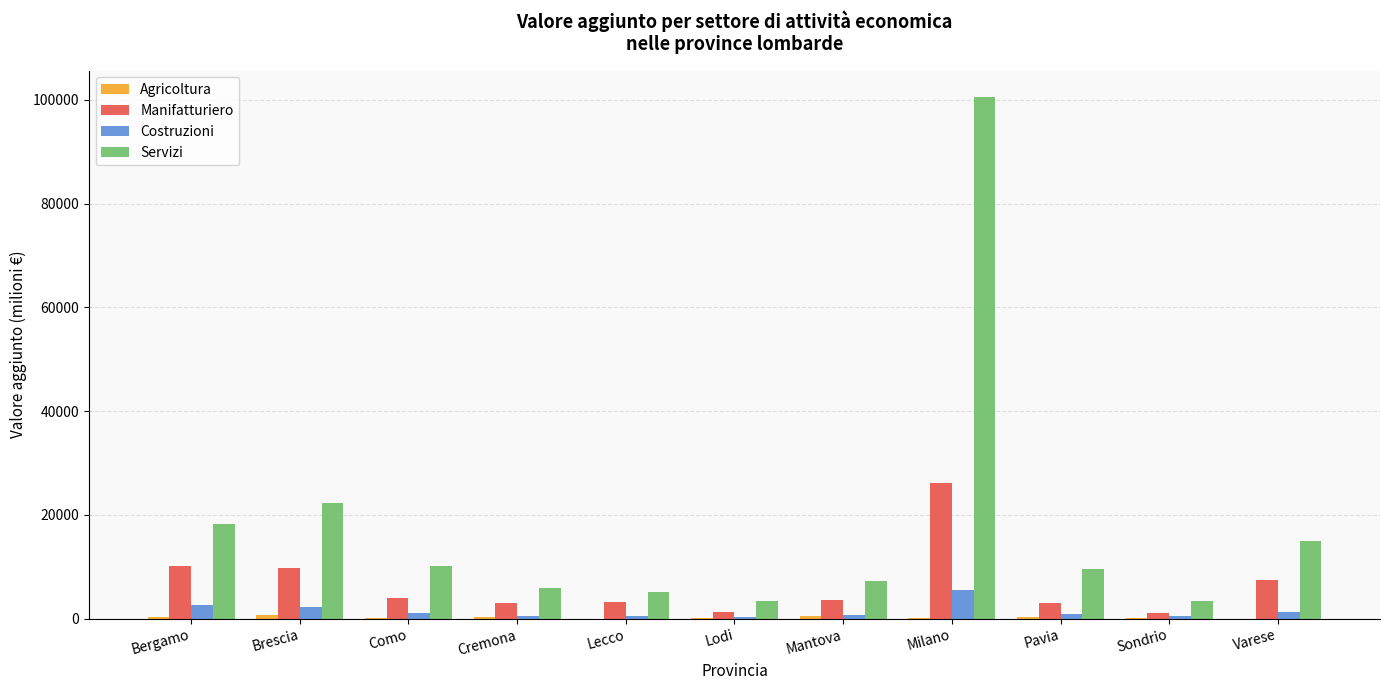

What is the greatest value displayed?

100598